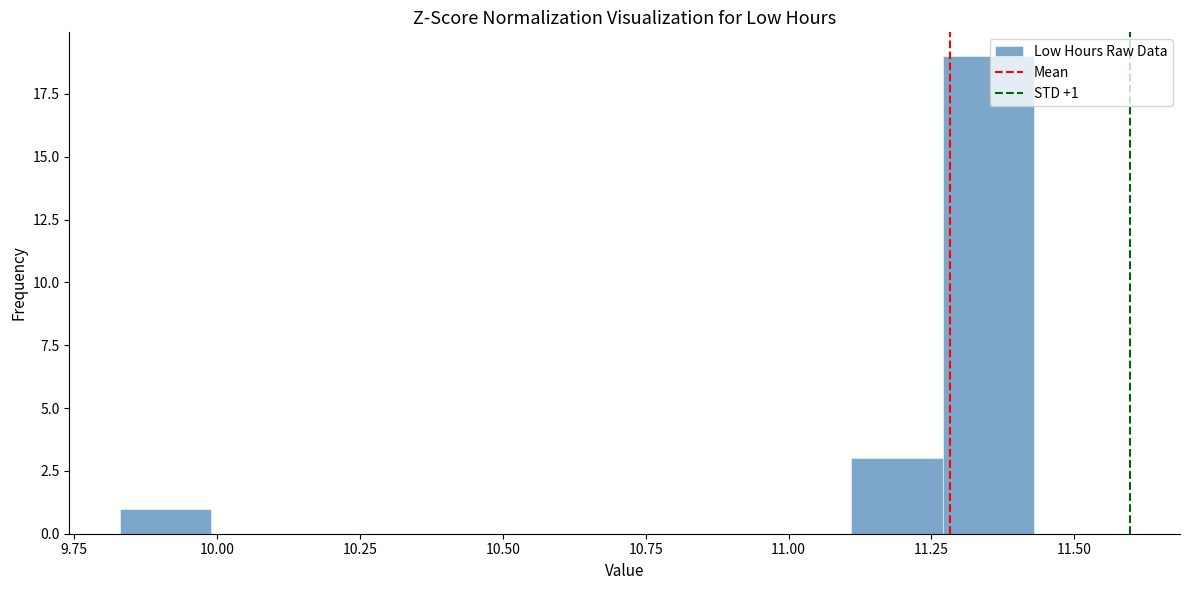

Around what value on the x-axis is the tallest bar? Give the approximate position of its centre, as read against the axis.

11.35